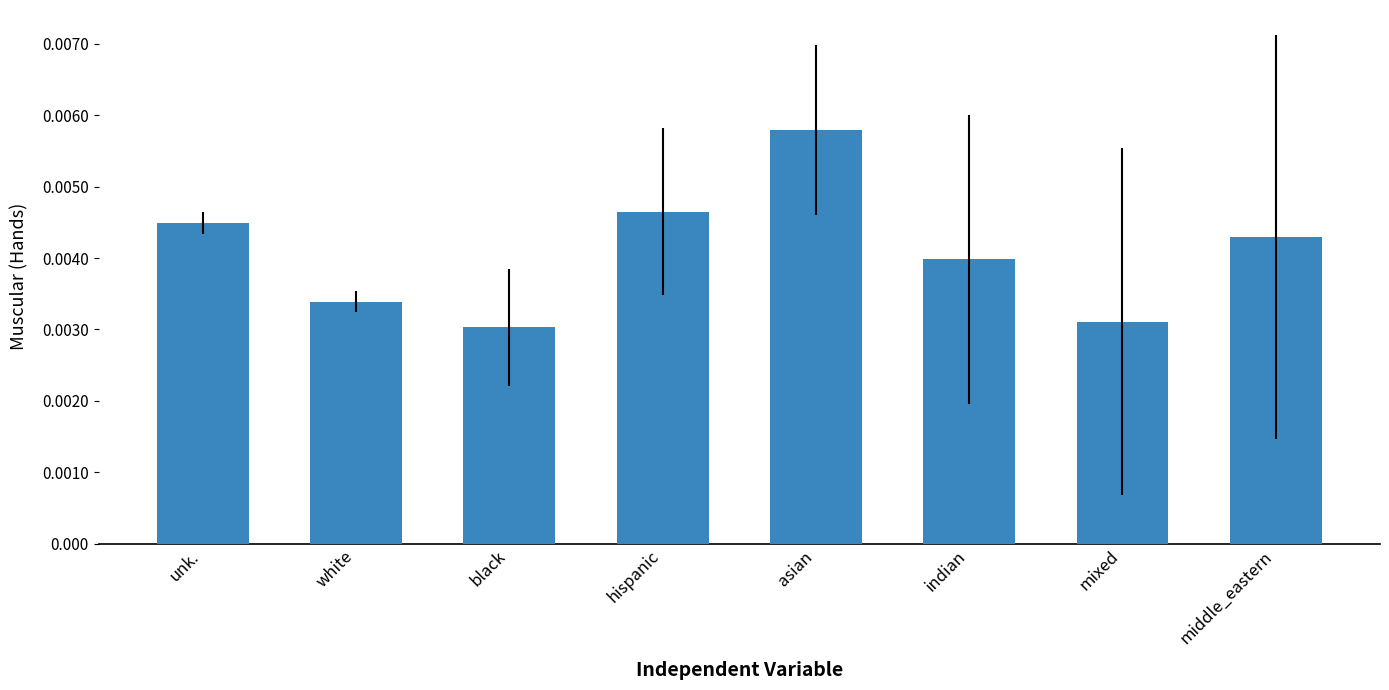

What is the label of the 3rd bar from the left?

black